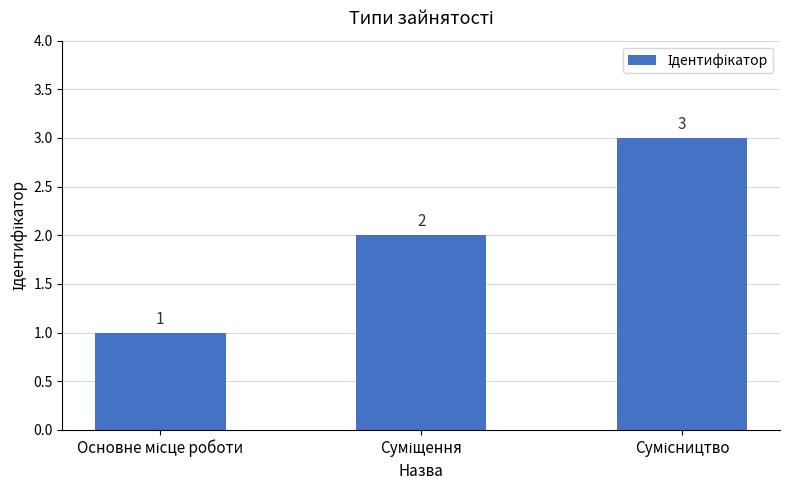

What is the value of the 2nd bar from the left?

2